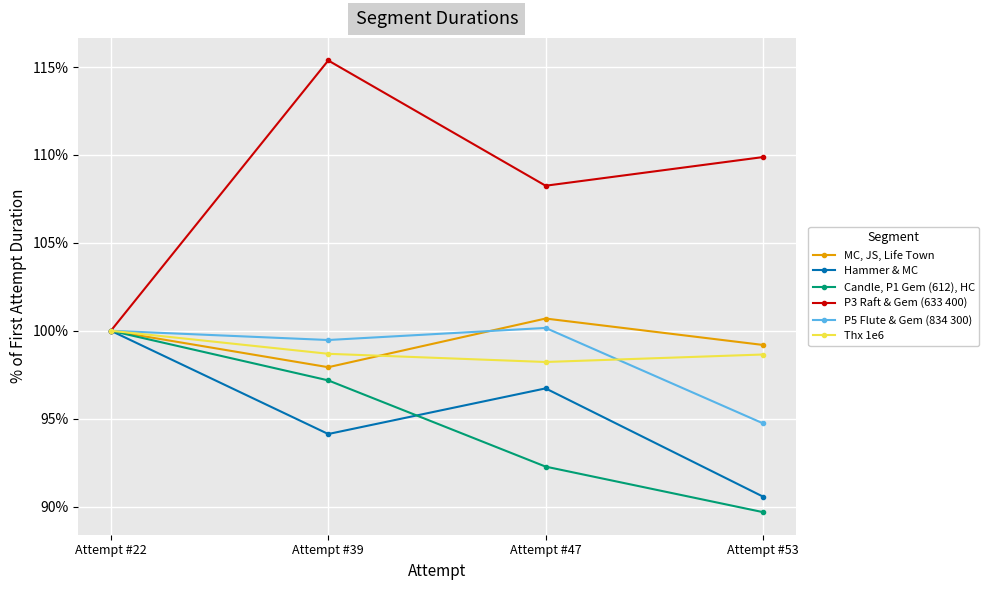

What is the difference between the maximum and minimum values in the Thx 1e6 series?

1.8